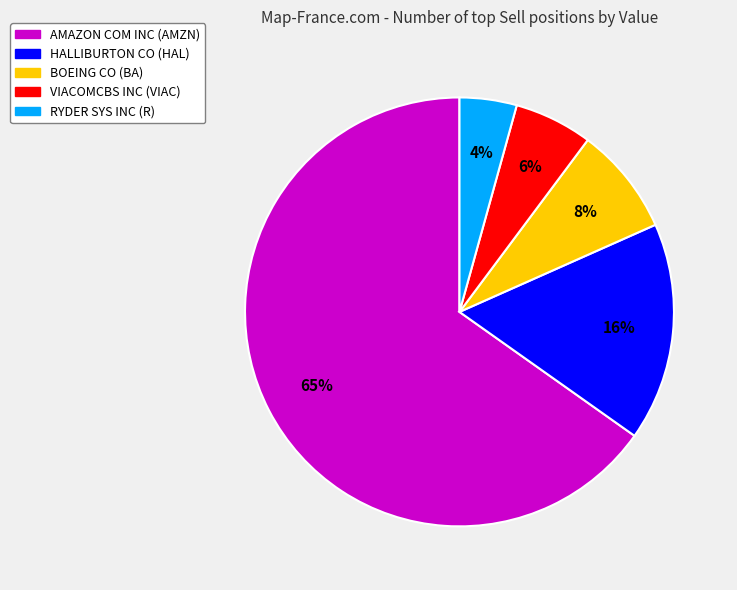

Is the sum of RYDER SYS INC (R) and HALLIBURTON CO (HAL) greater than half?

No